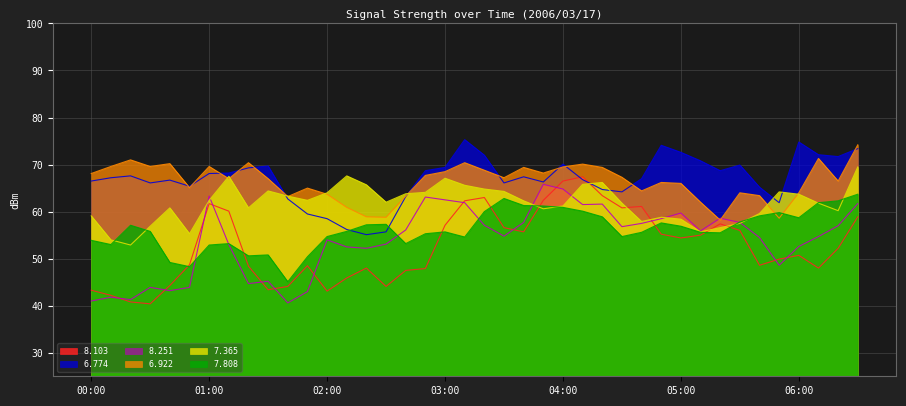

True or false: 7.808 has more than 1 points higher than both neighbors.

True